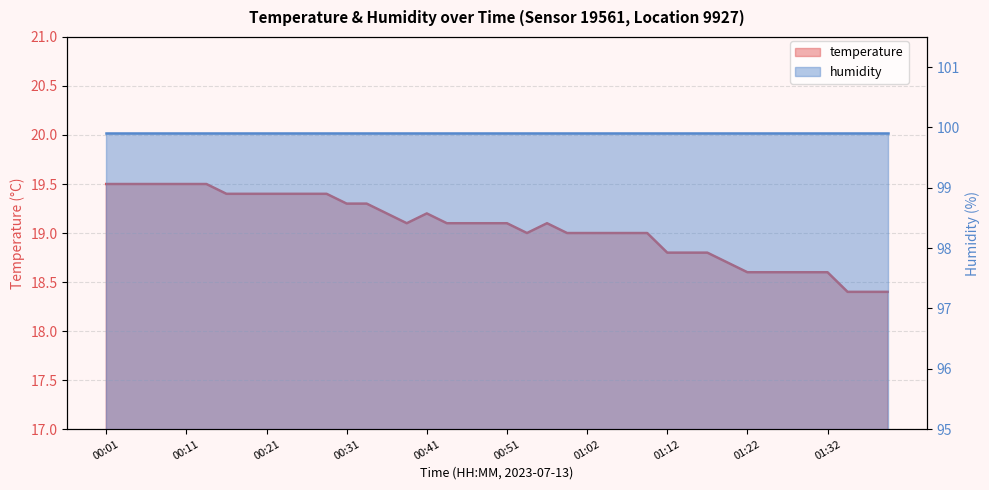

List the labels in order of value, largest first.

00:01, 00:04, 00:06, 00:09, 00:11, 00:14, 00:16, 00:19, 00:21, 00:24, 00:26, 00:29, 00:31, 00:34, 00:36, 00:41, 00:39, 00:44, 00:46, 00:49, 00:51, 00:57, 00:54, 00:59, 01:02, 01:04, 01:07, 01:09, 01:12, 01:14, 01:17, 01:19, 01:22, 01:24, 01:27, 01:29, 01:32, 01:34, 01:37, 01:39